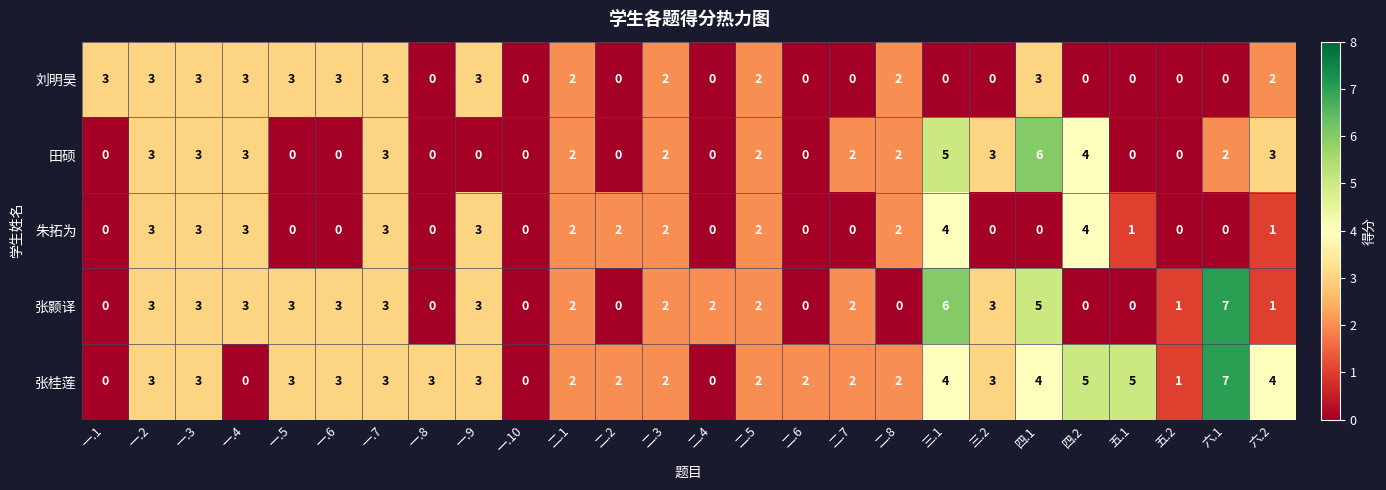

How many positive values does the 朱拓为 series have?

14